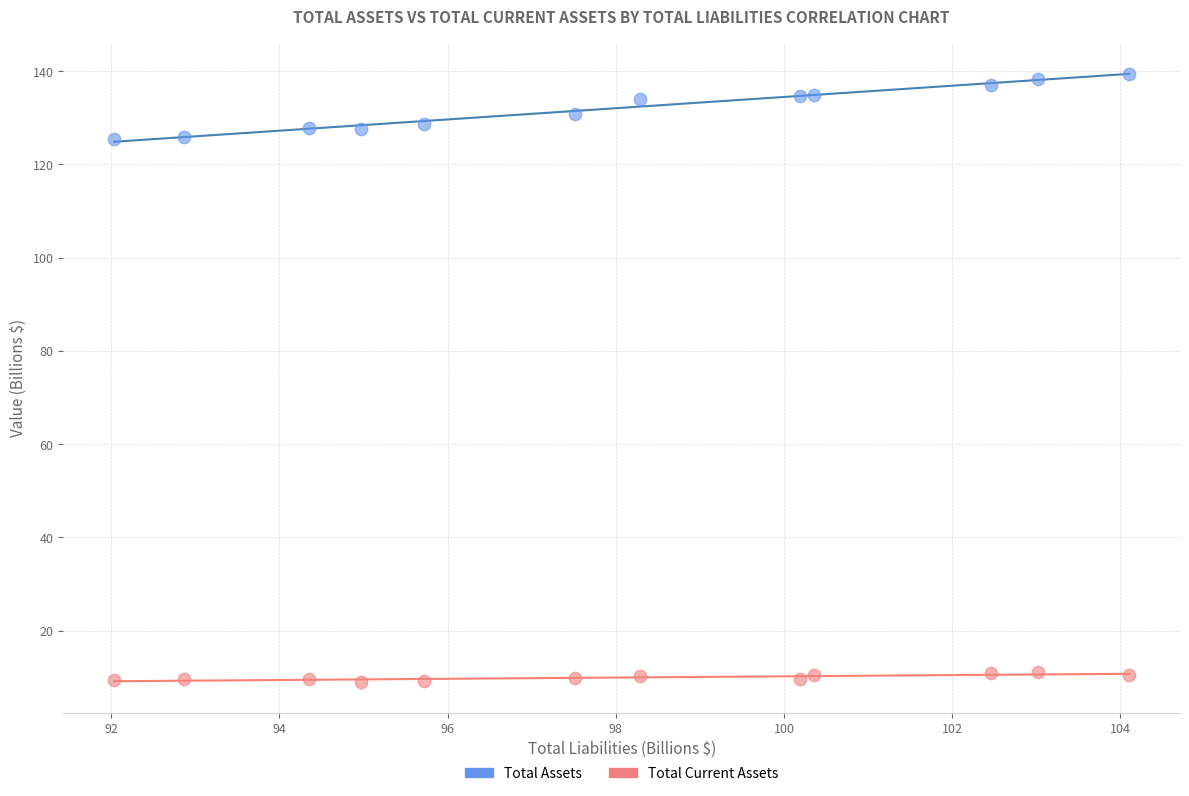

Across all data points, what is the range of Y values (max minus min)?

130.4